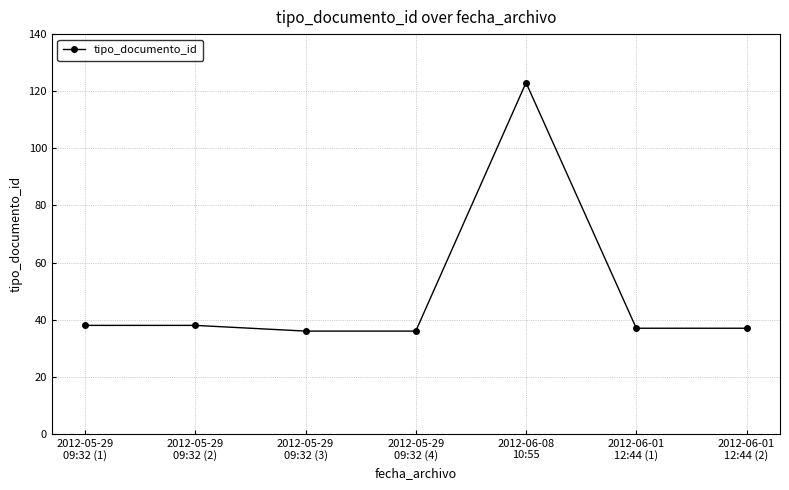

What is the greatest value displayed?

123